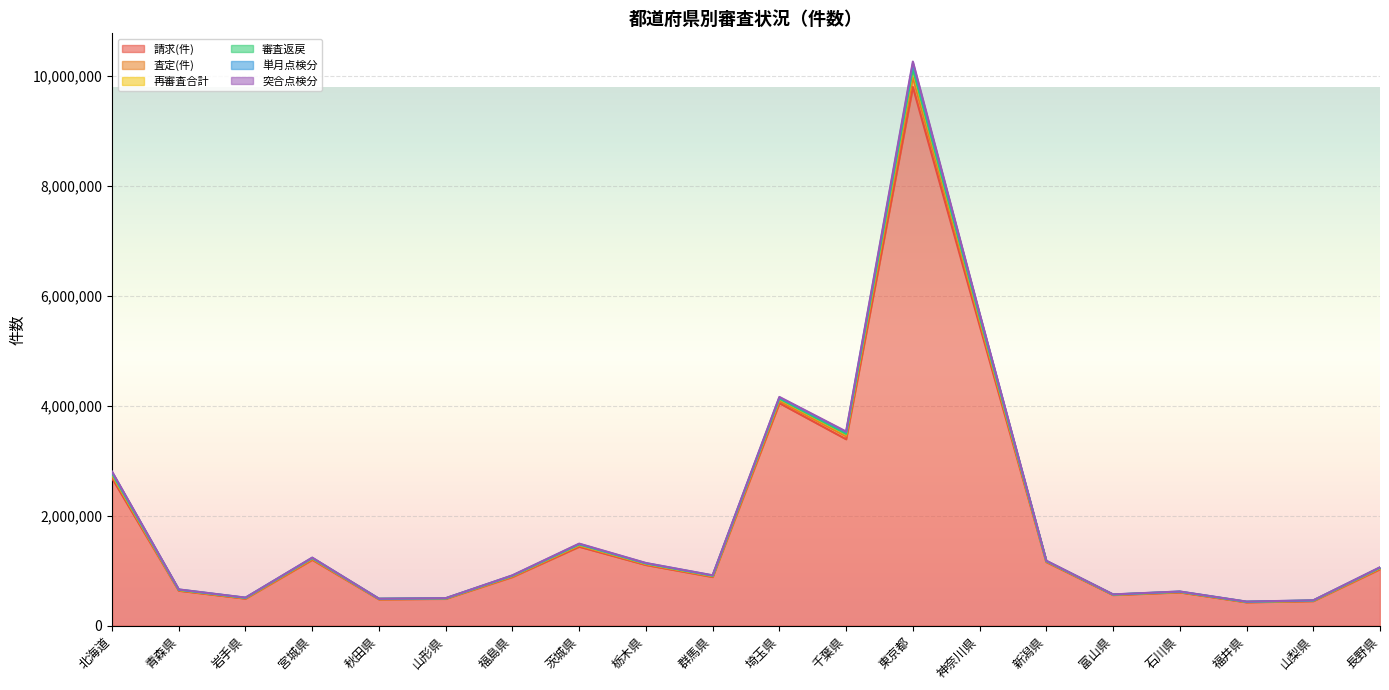

True or false: 単月点検分 has a value of 456563 at 山梨県.

True